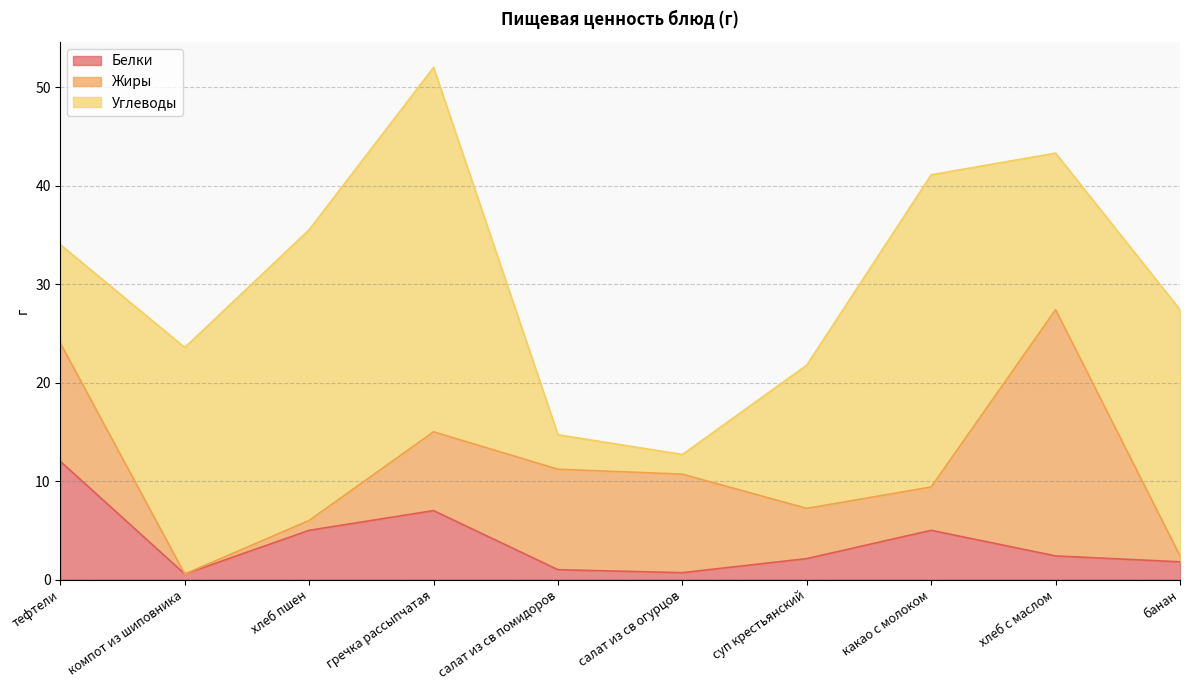

Rank the categories by Углеводы value from highest to lowest.

гречка рассыпчатая, какао с молоком, хлеб пшен, банан, компот из шиповника, хлеб с маслом, суп крестьянский, тефтели, салат из св помидоров, салат из св огурцов